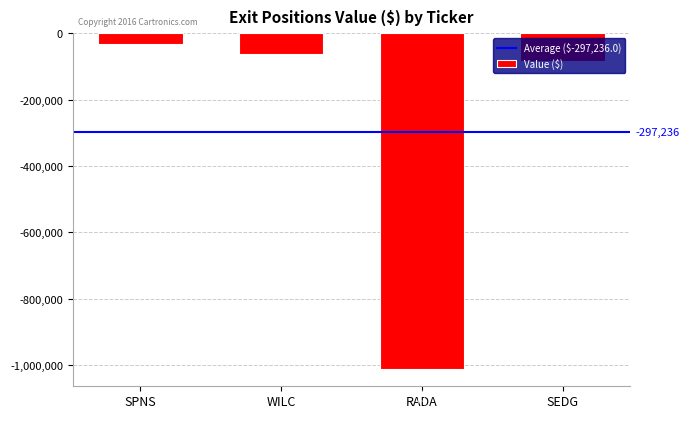

Reading right to left, list all the values displayed in this chart.

SEDG=-82698	RADA=-1010717	WILC=-61862	SPNS=-33667